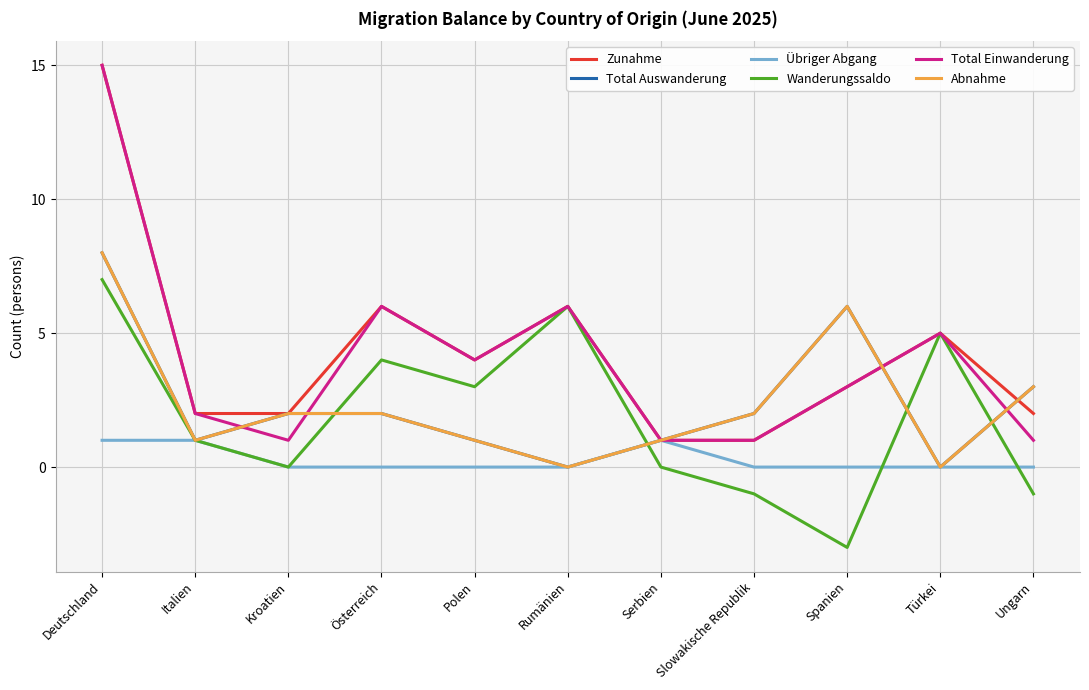

How many interior local valleys does the Abnahme series have?

3